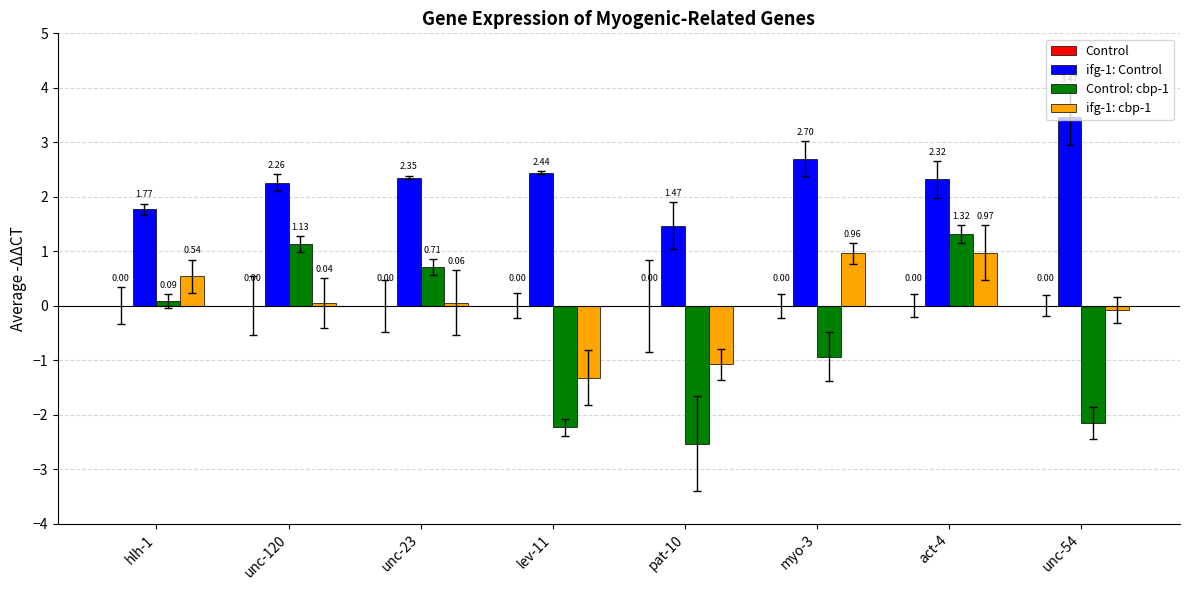

What position from the left is myo-3?

6